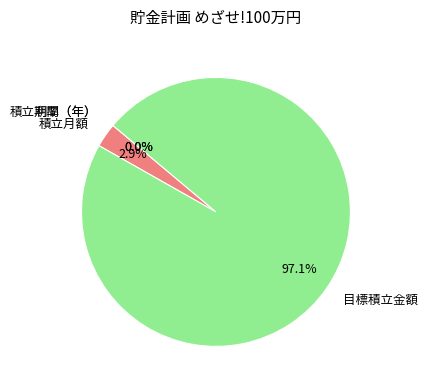

Which category has the biggest portion of the pie?

目標積立金額